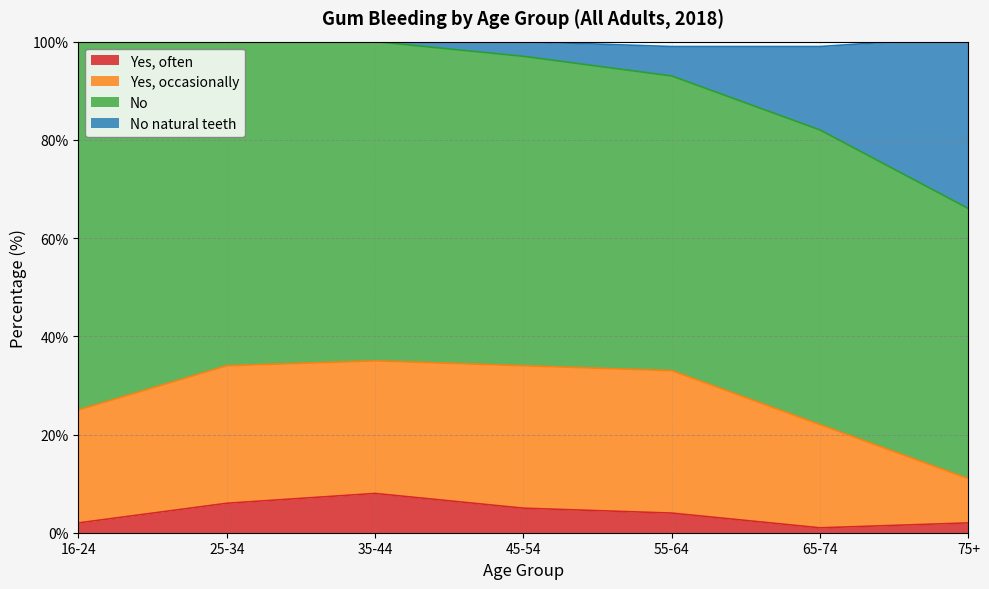

What is the highest value of the Yes, often series?

8